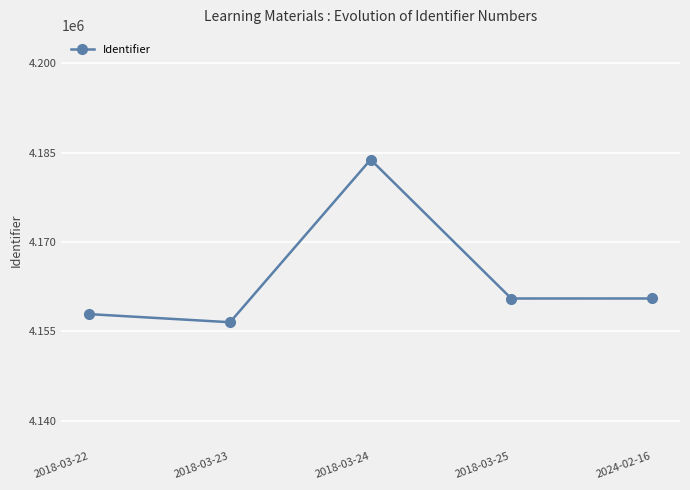

True or false: the data shows 4183815.0 at 2018-03-24.

True